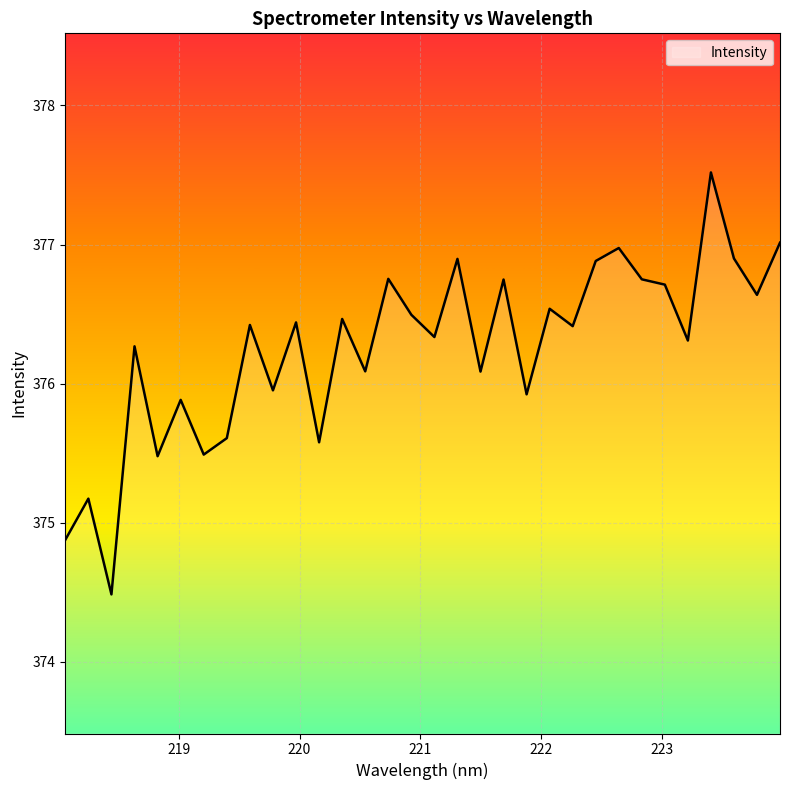

What is the difference between the maximum and minimum values?

3.0